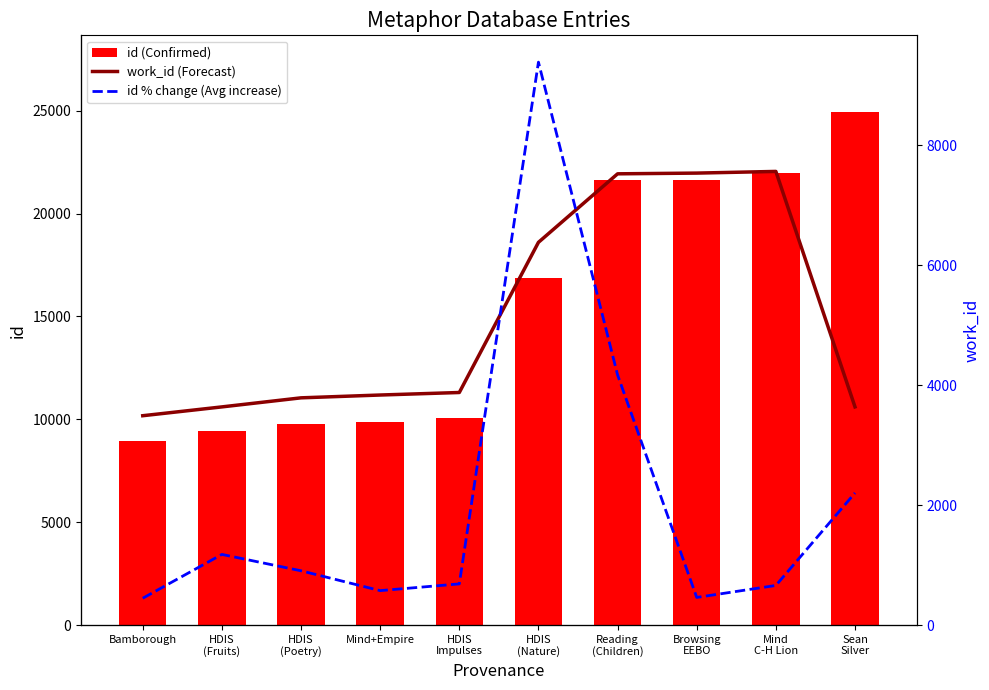

The value of id % change at Mind
C-H Lion is 0.5. True or false?

False